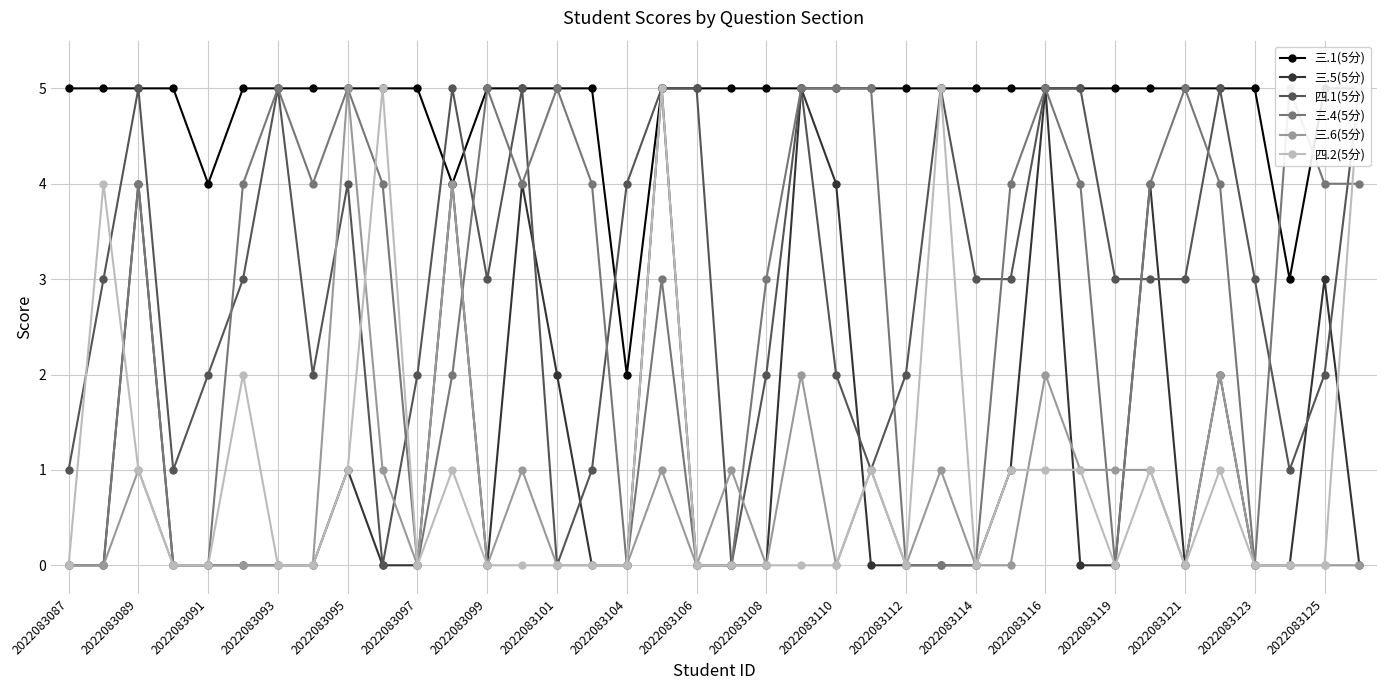

The value of 三.5(5分) at 2022083114 is 0. True or false?

True